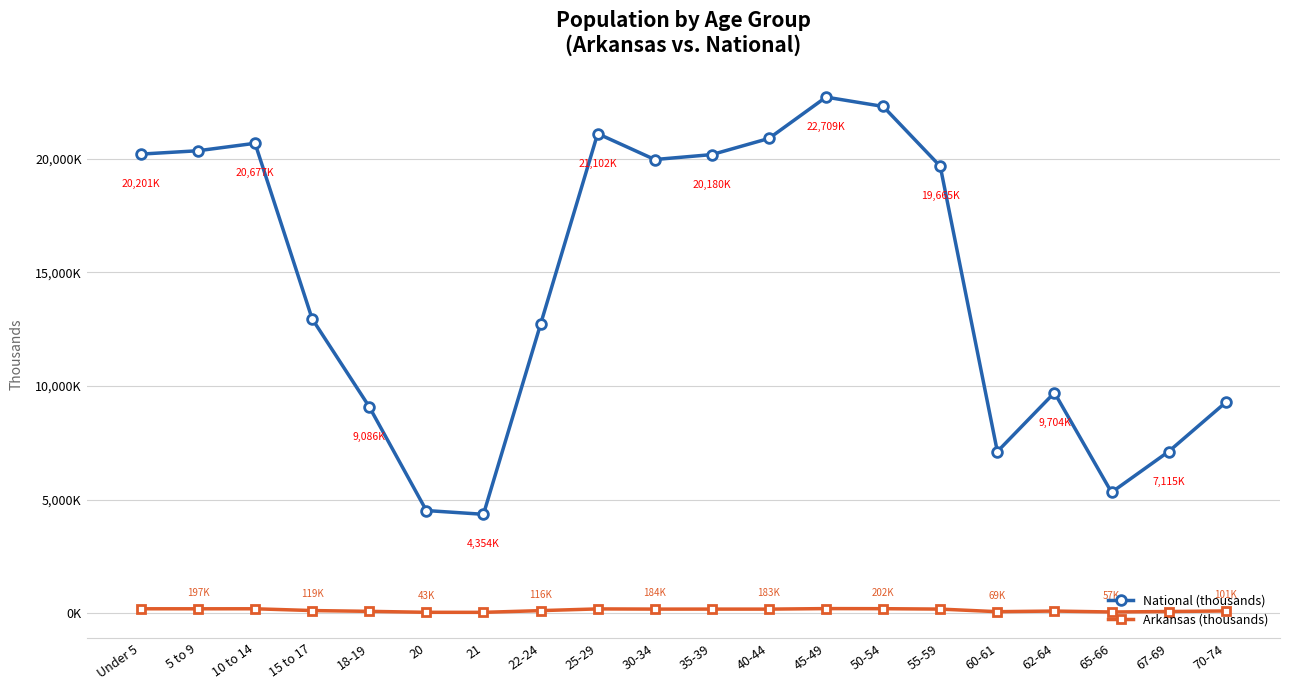

Reading left to right, extract all data points from this chart.

National (thousands): 20201.4	20348.7	20677.2	12954.3	9086.1	4519.1	4354.3	12712.6	21101.8	19962.1	20179.6	20891.0	22708.6	22298.1	19664.8	7113.7	9704.2	5319.9	7115.4	9278.2
Arkansas (thousands): 197.7	196.9	197.6	119.3	84.5	42.8	40.8	116.1	192.2	183.7	183.6	182.6	205.5	201.7	184.0	69.5	97.5	56.7	76.6	101.2